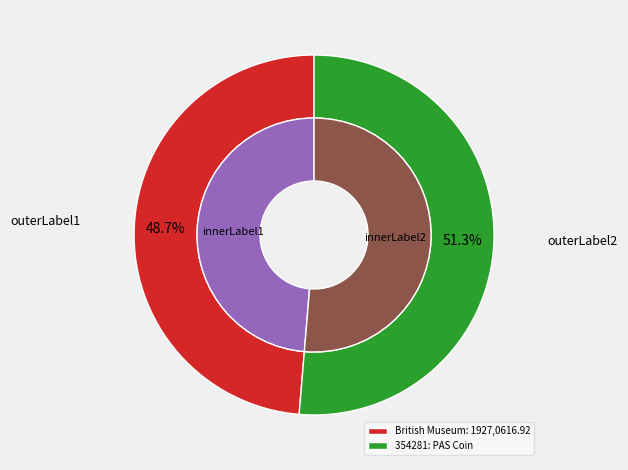

Does 354281: PAS Coin represent more than half of the total?

Yes